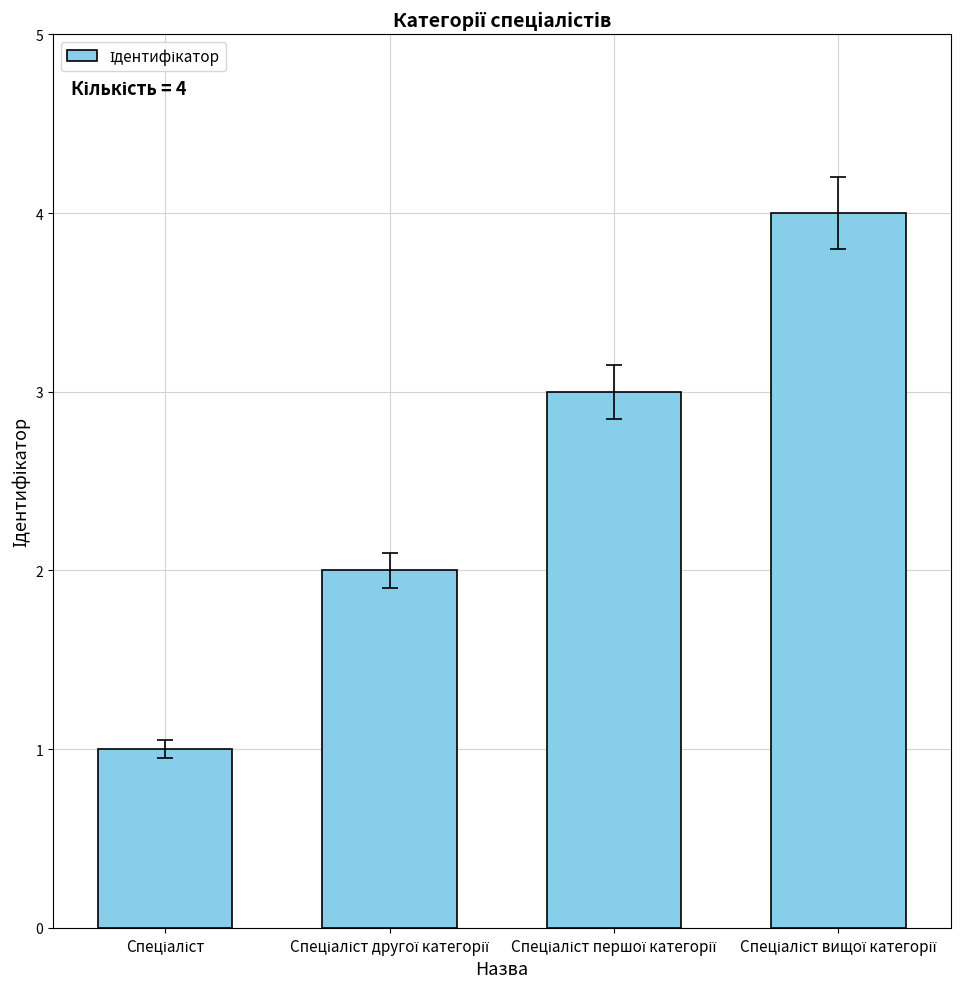

What is the maximum value shown in the chart?

4